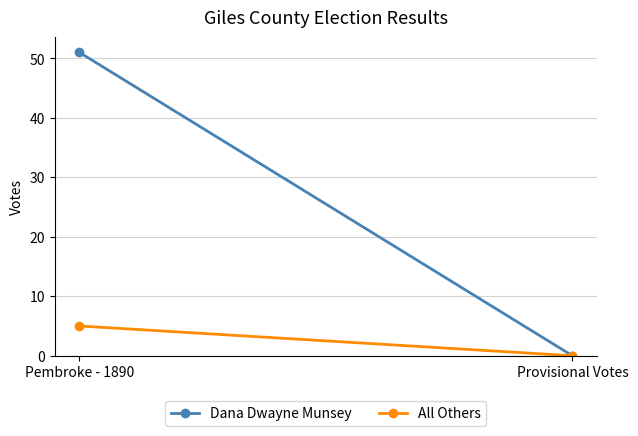

How many lines are shown in the chart?

2